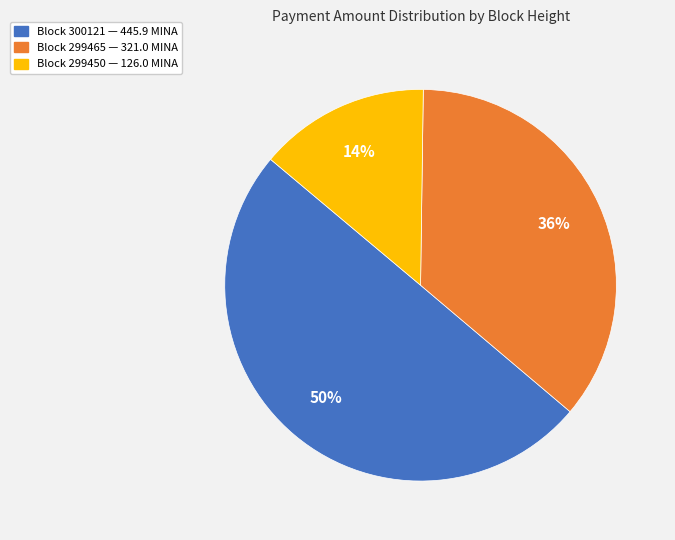

Is the sum of Block 300121 — 445.9 MINA and Block 299465 — 321.0 MINA greater than half?

Yes